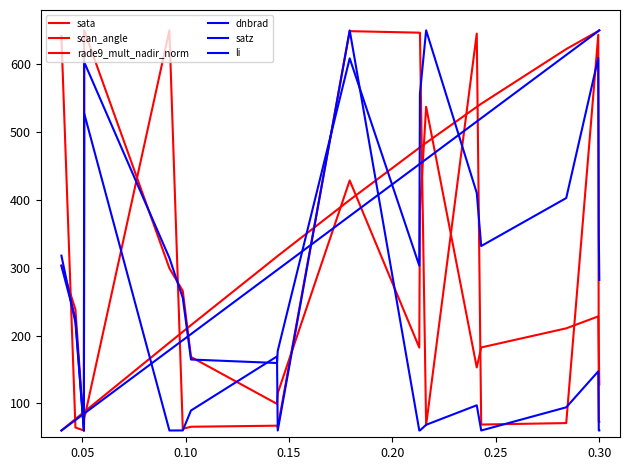

At which category does dnbrad reach its first local peak?

0.15